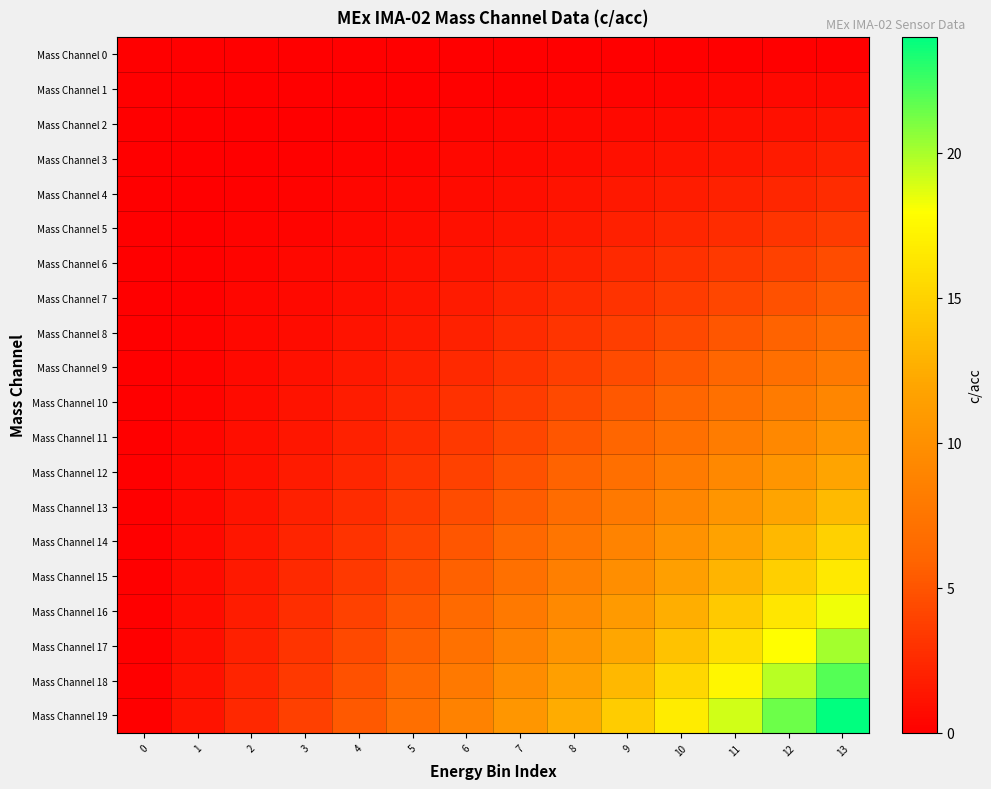

Which series has the largest range (max minus min)?

Mass Channel 19